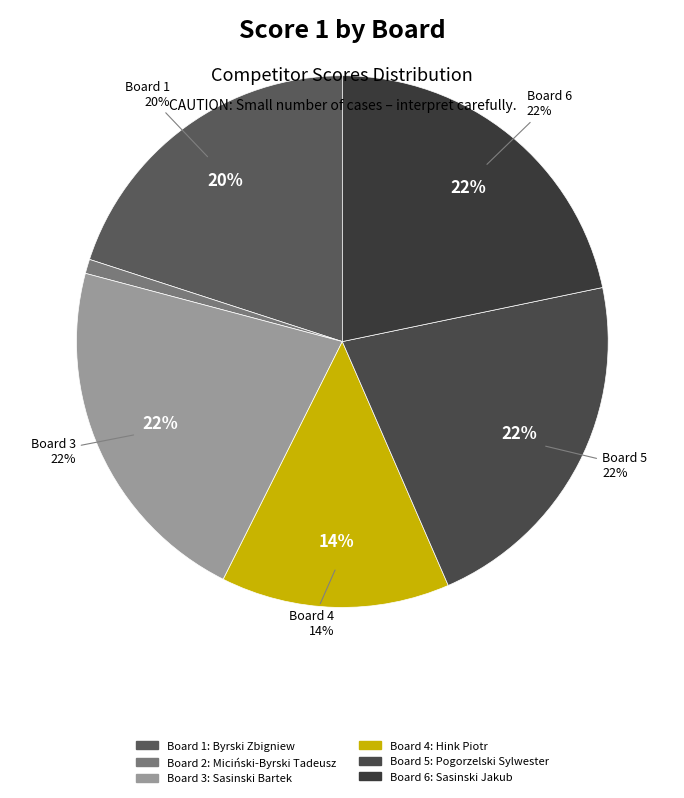

How many segments does this pie chart have?

6